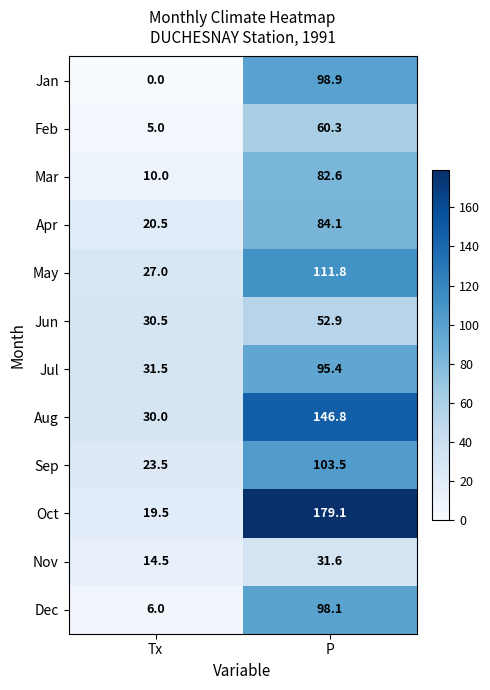

The Jun series shows 16.8 at Tx. True or false?

False